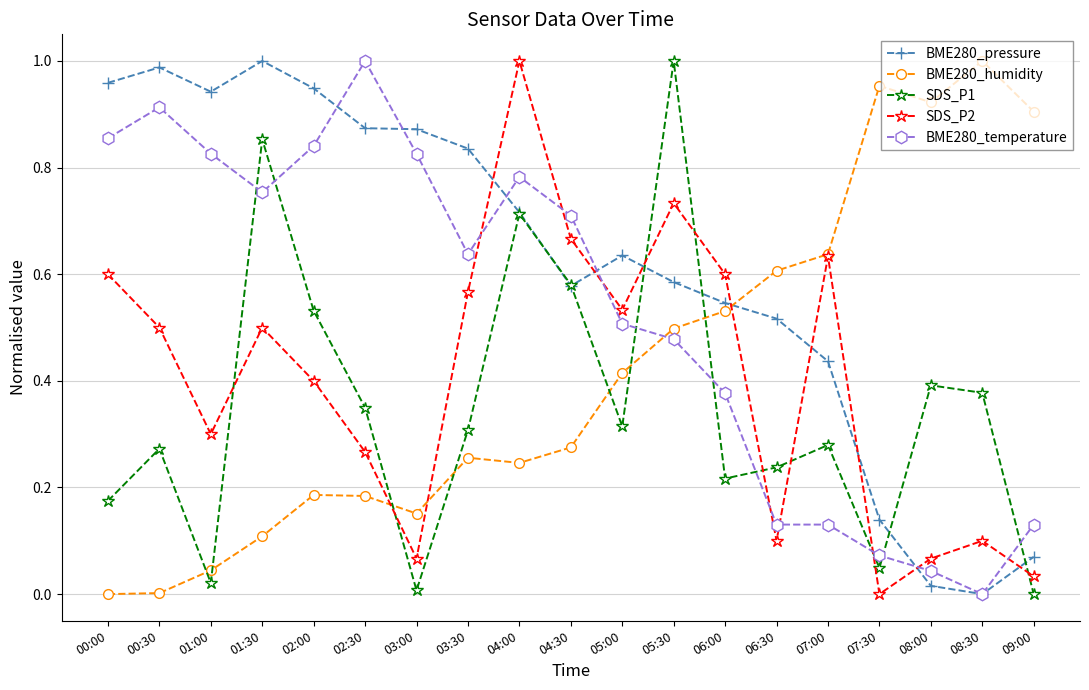

True or false: BME280_humidity has more than 0 interior local peaks.

True